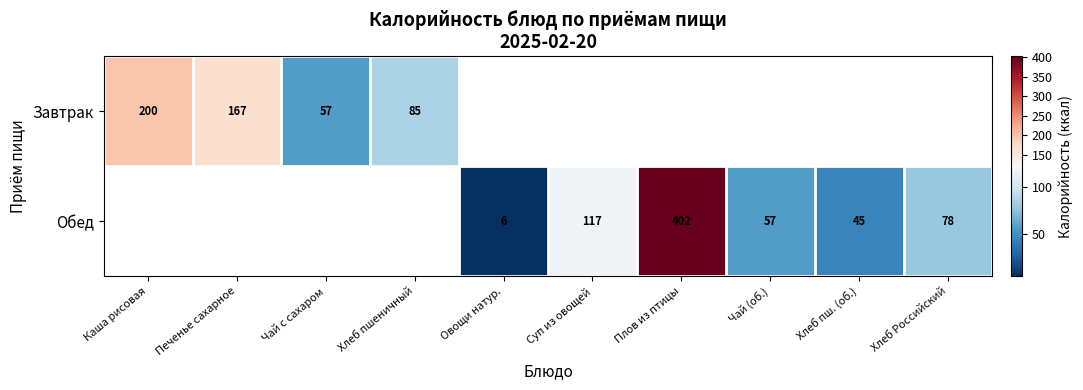

The value of Обед at Плов из птицы is 546. True or false?

False